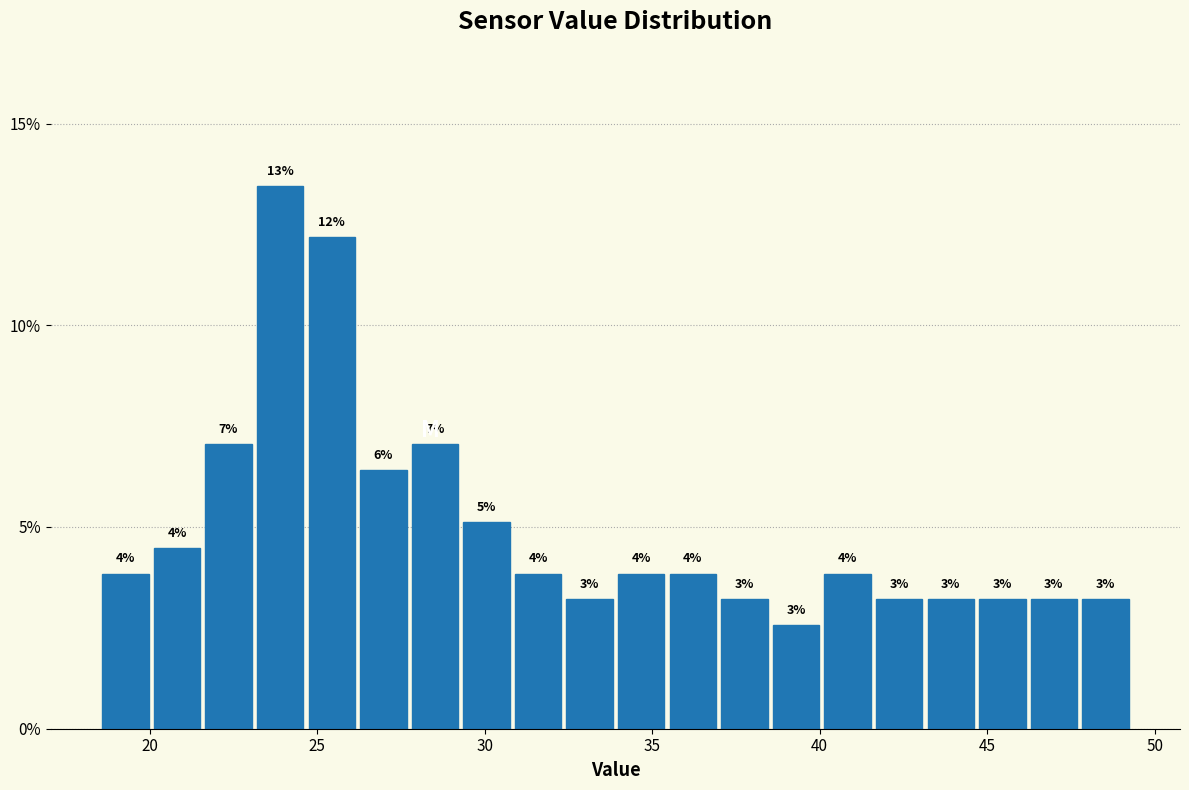

Read against the x-axis, roughly where is the centre of the tallest bar?

24.0